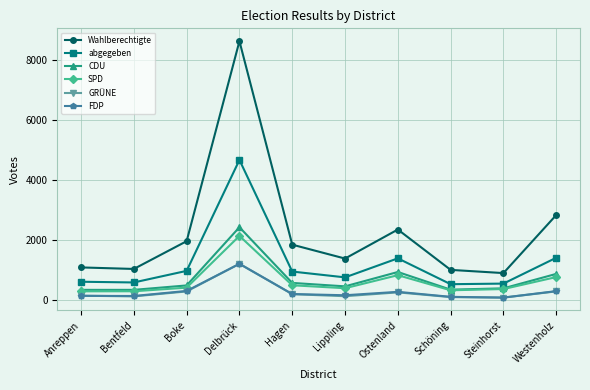

How many interior local peaks does the abgegeben series have?

2